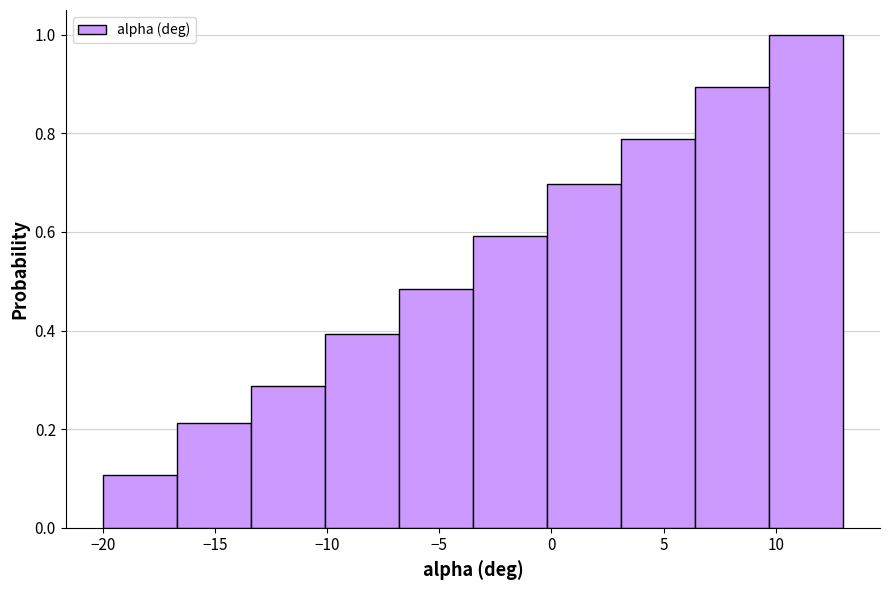

Over which range of the x-axis is the bar tallest?

9.7 to 13.0